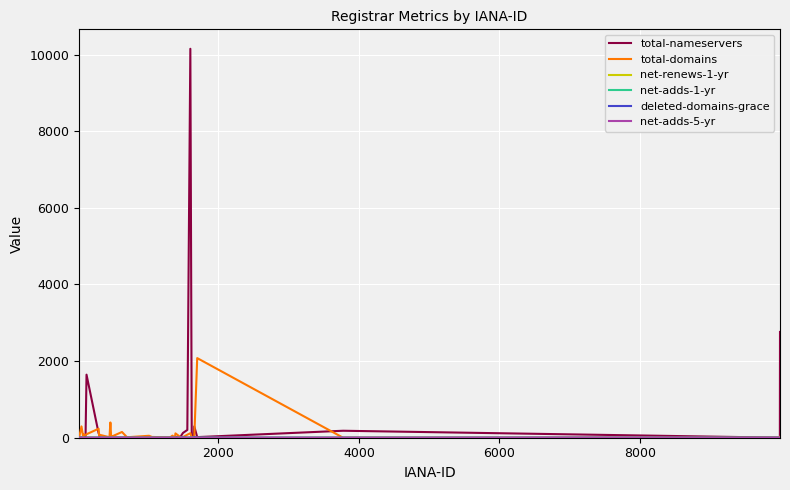

What is the maximum value shown in the chart?

10152